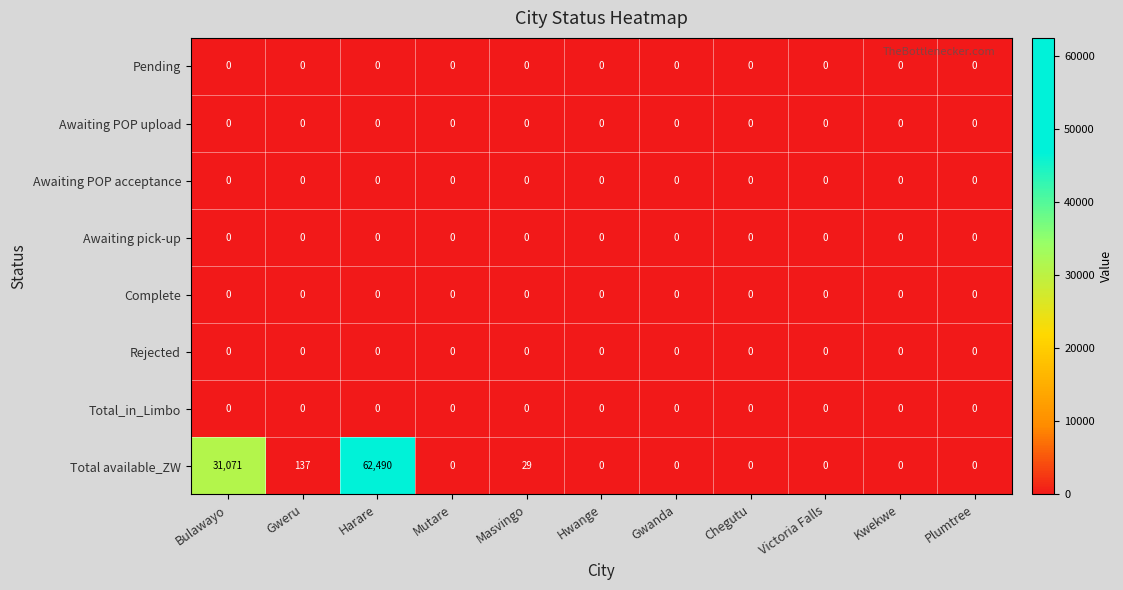

Which series has the largest total across all categories?

Total available_ZW